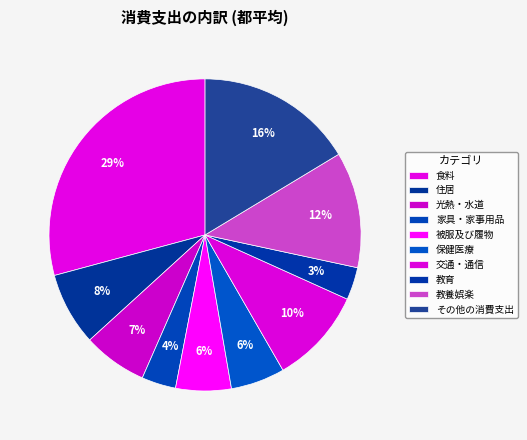

How many segments does this pie chart have?

10